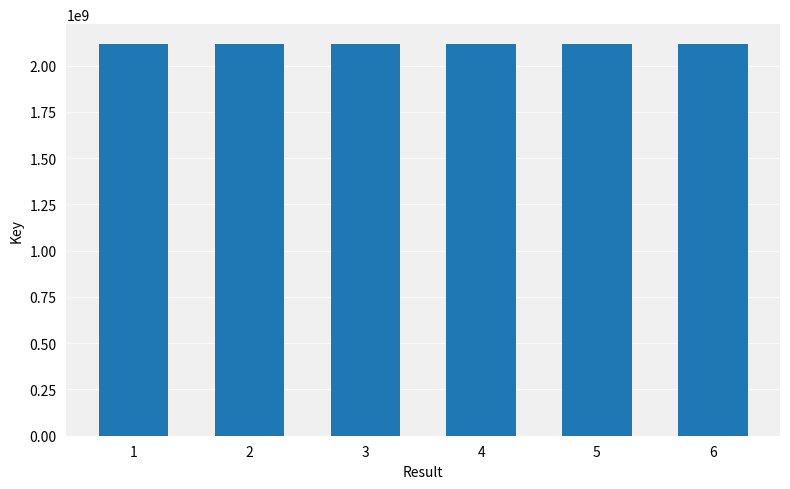

What is the difference between the values at 5 and 6?

41